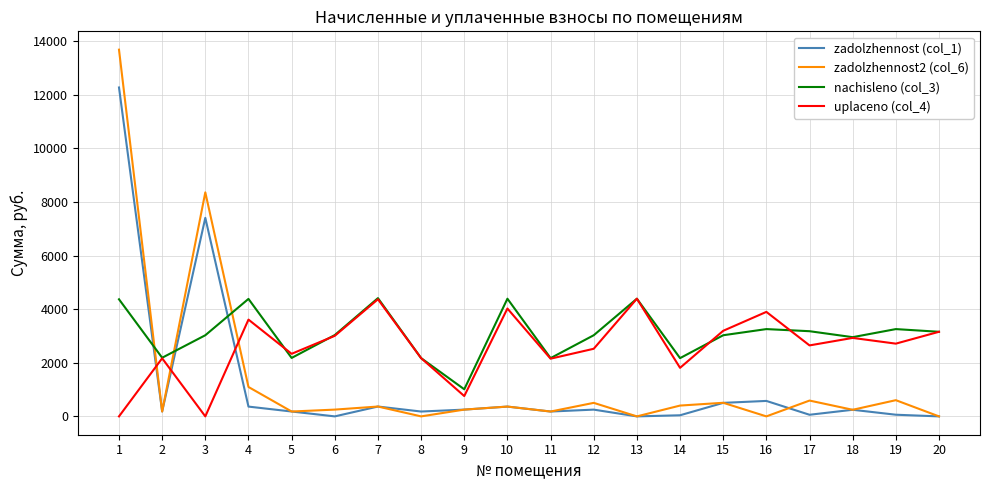

Where do zadolzhennost (col_1) and uplaceno (col_4) first cross each other?

1 and 2